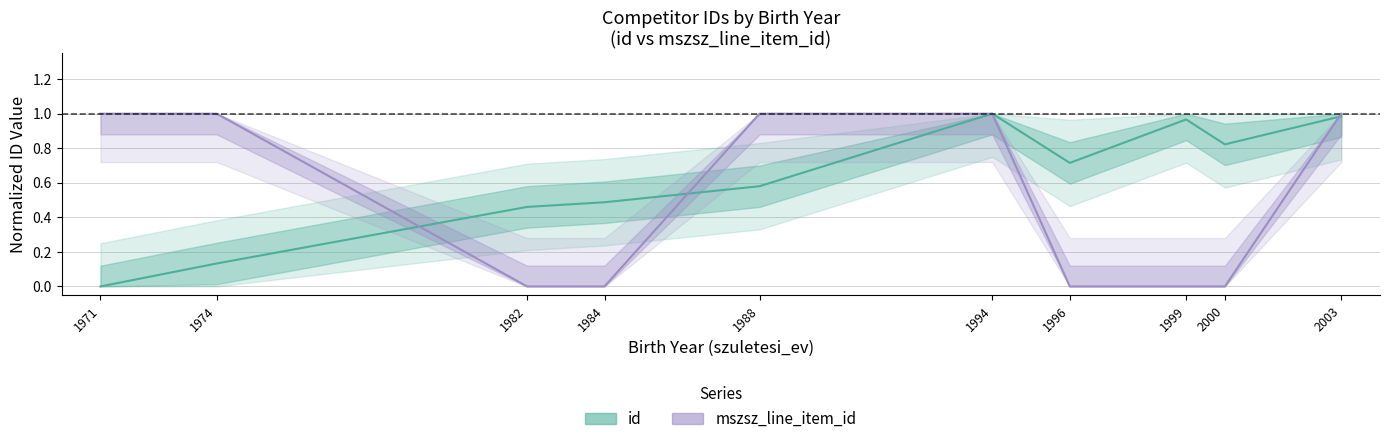

Where is the first local minimum for id (normalized)?

1996